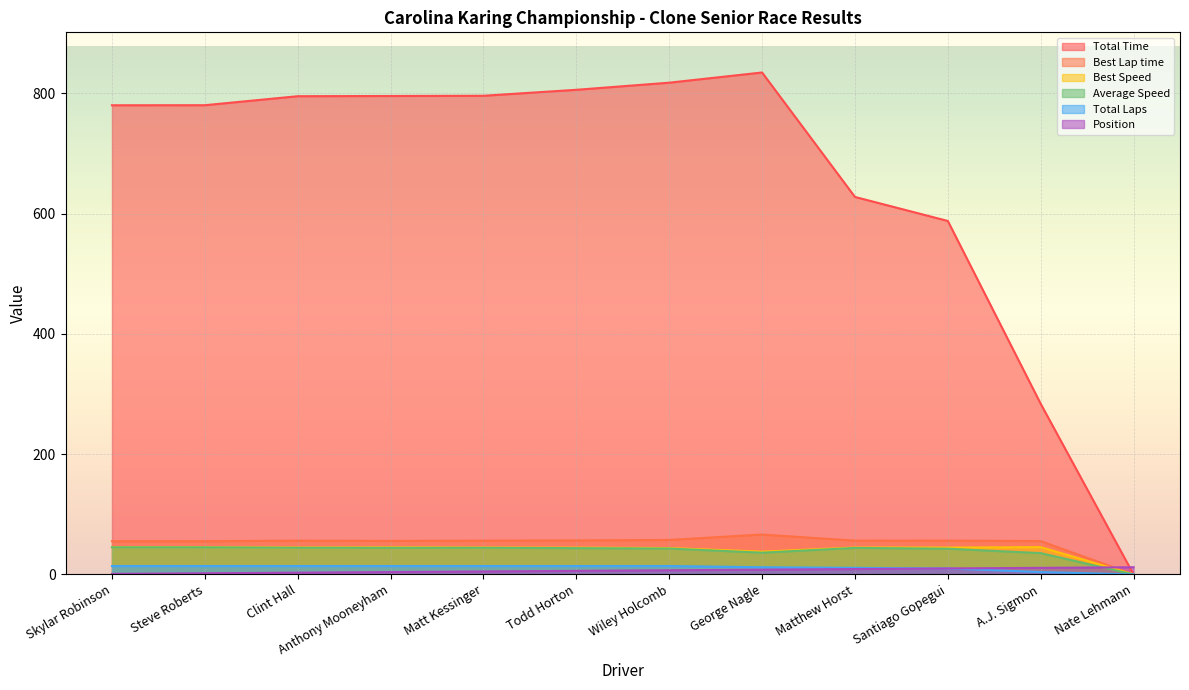

How many lines are shown in the chart?

6